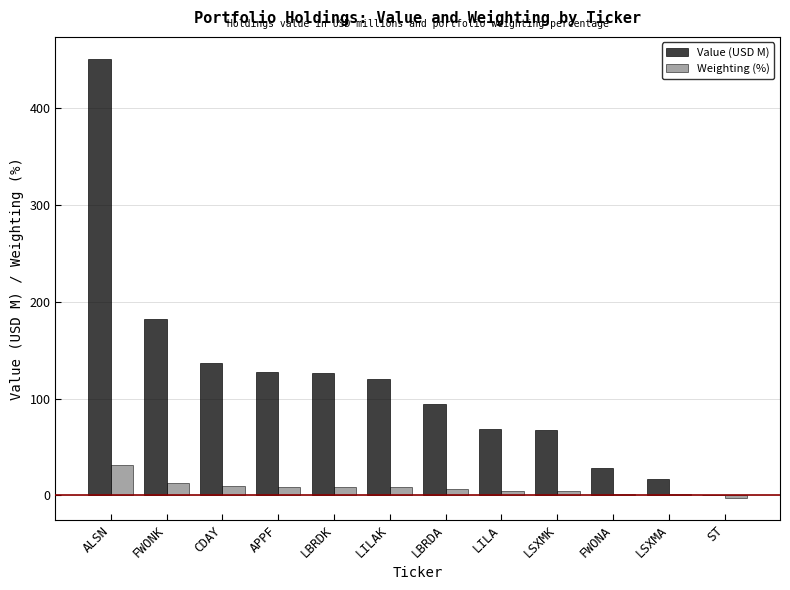

How many groups of bars are there?

12